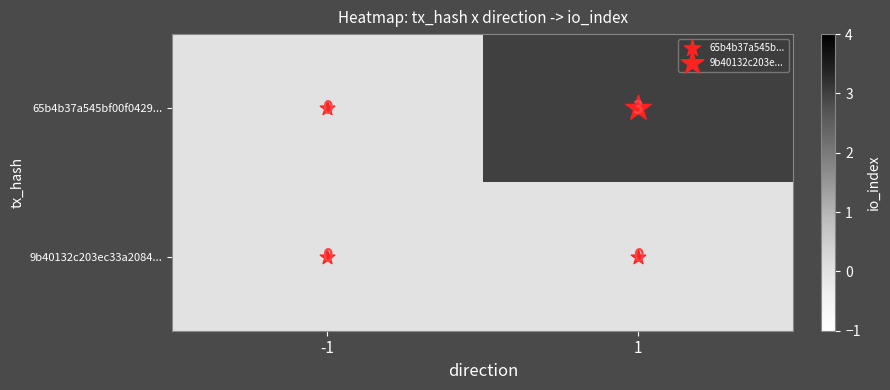

List the series in order of their overall mean, highest first.

65b4b37a545bf00f0429..., 9b40132c203ec33a2084...